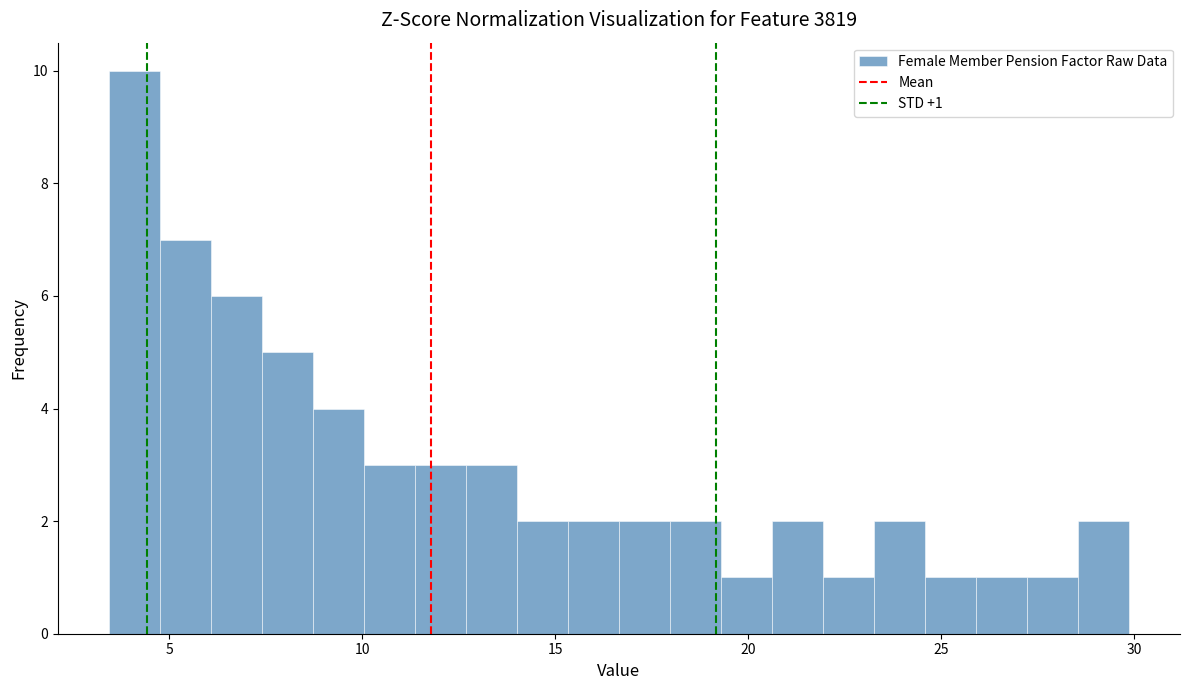

Read against the x-axis, roughly where is the centre of the tallest bar?

4.0